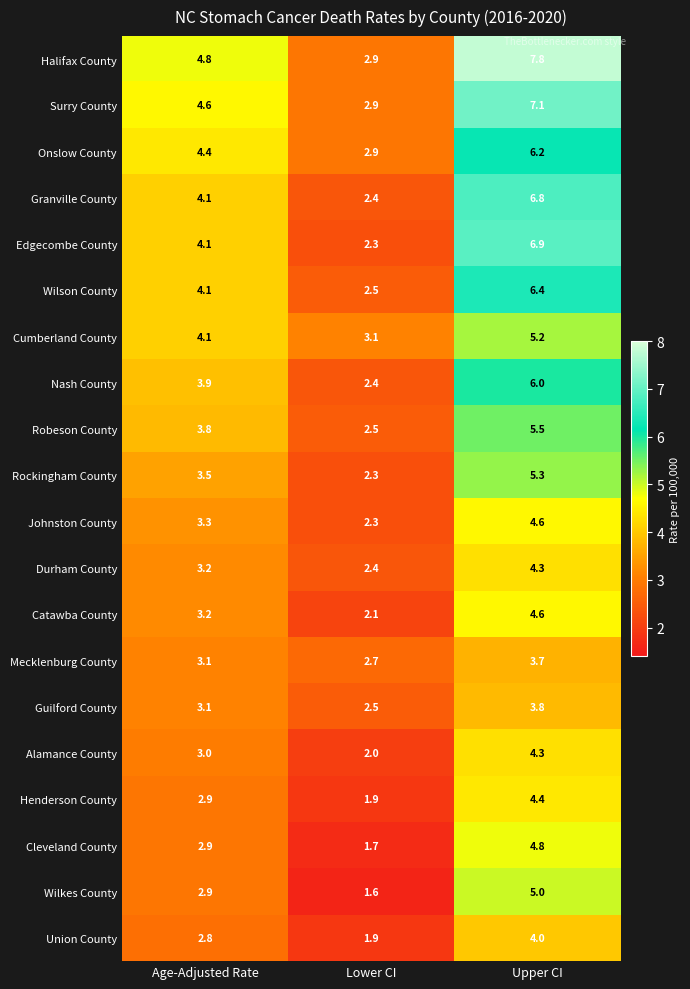

What is the greatest value displayed?

7.8